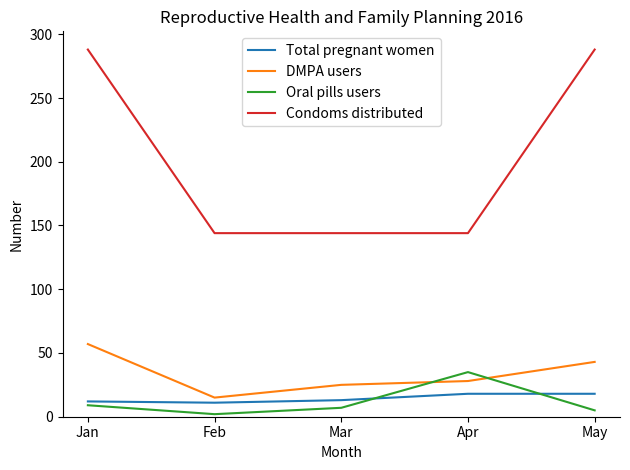

Where is the first local minimum for Oral pills users?

Feb